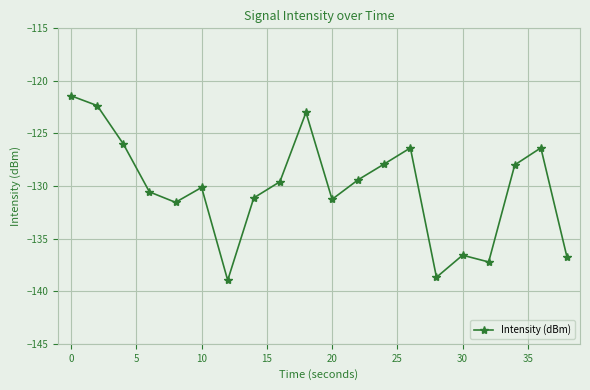

What is the value of the 10th point from the left?

-123.0